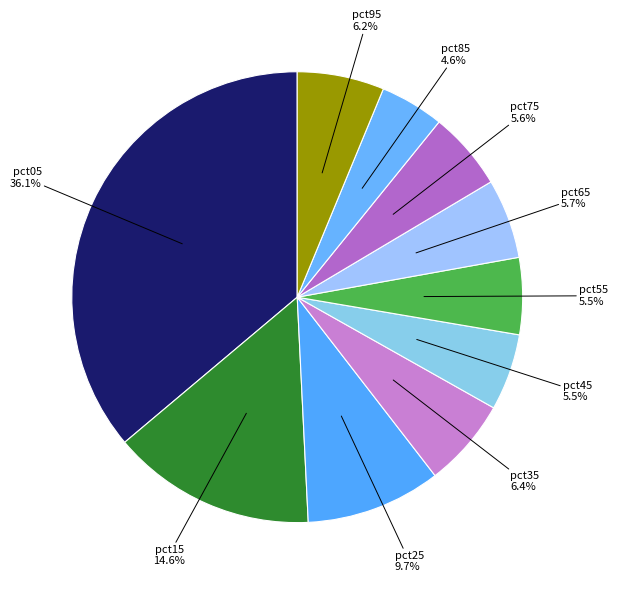

The pct05 slice represents 25% of the pie. True or false?

False